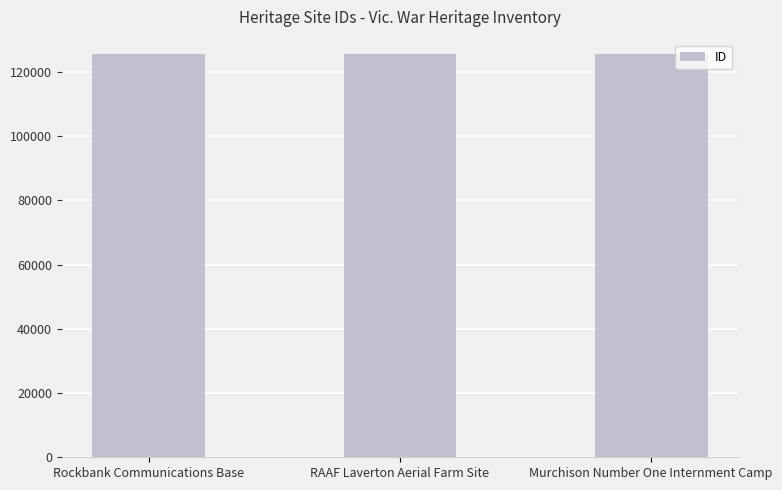

Does the chart contain stacked bars?

No